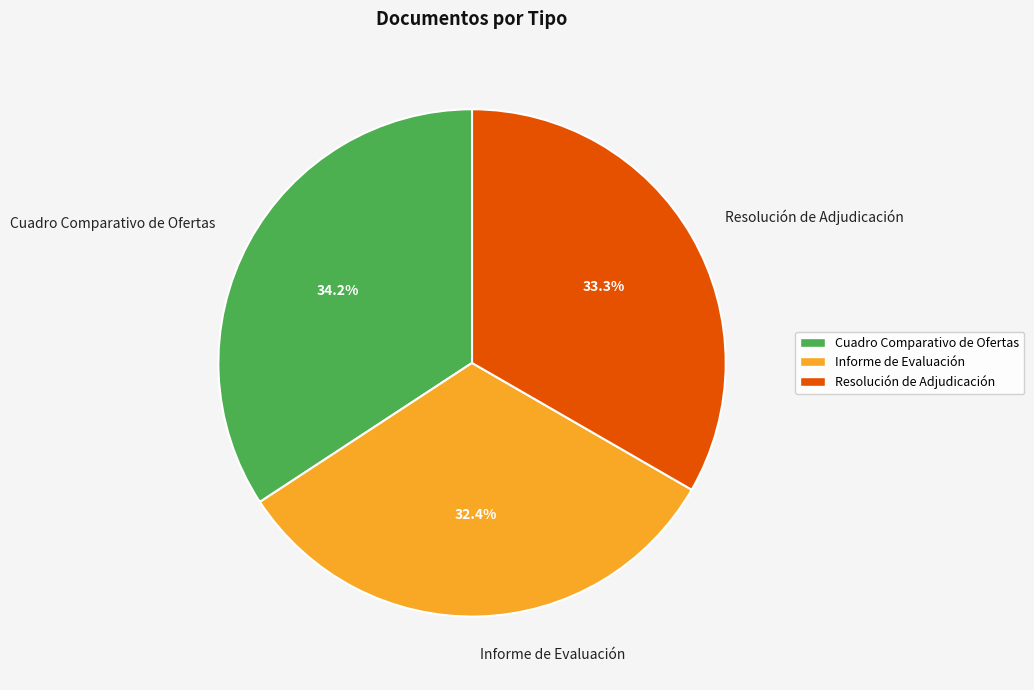

How many slices are in this pie chart?

3